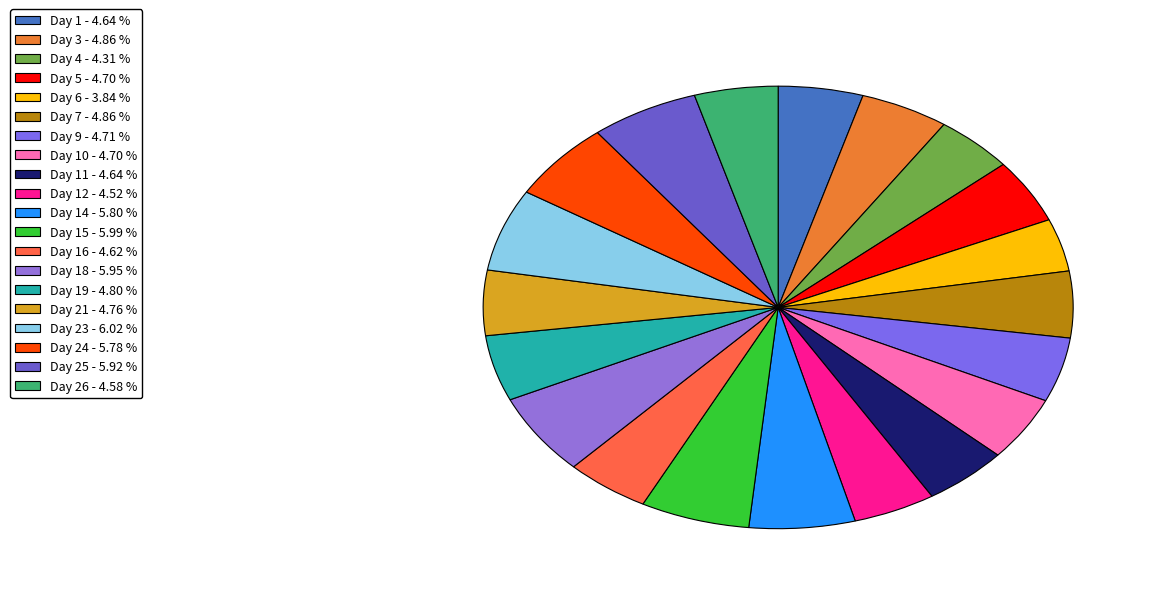

How many segments does this pie chart have?

20